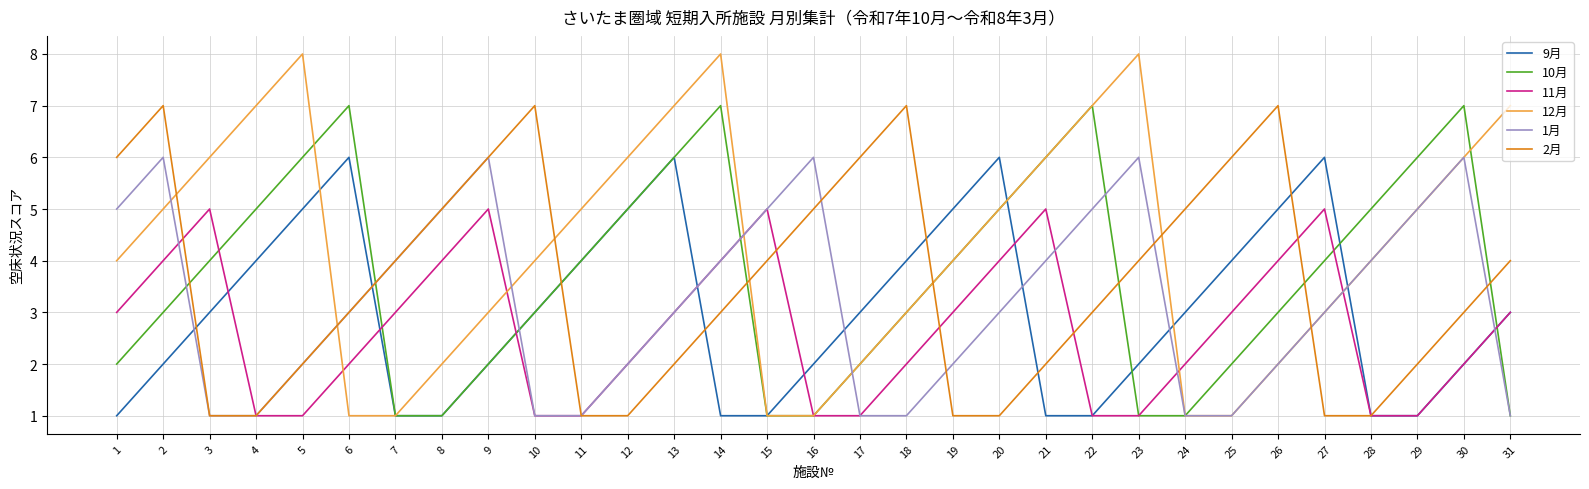

Which series has the largest range (max minus min)?

12月